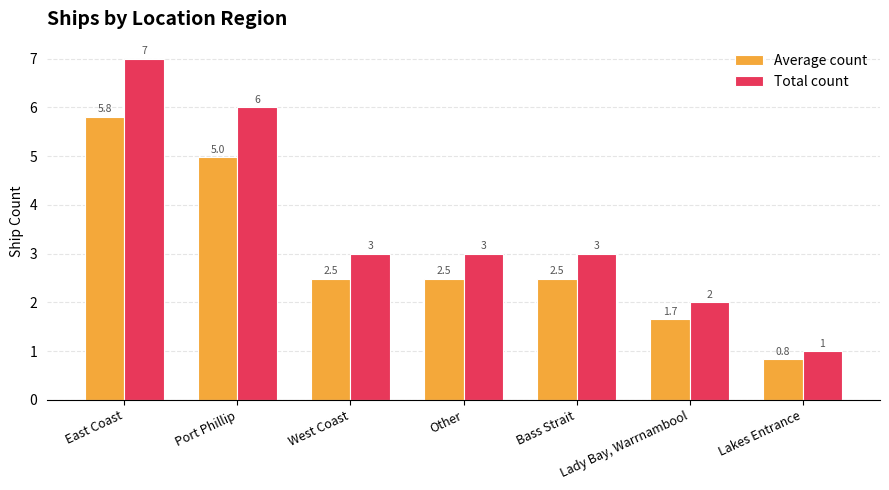

Read the Average count value at Other.

2.5